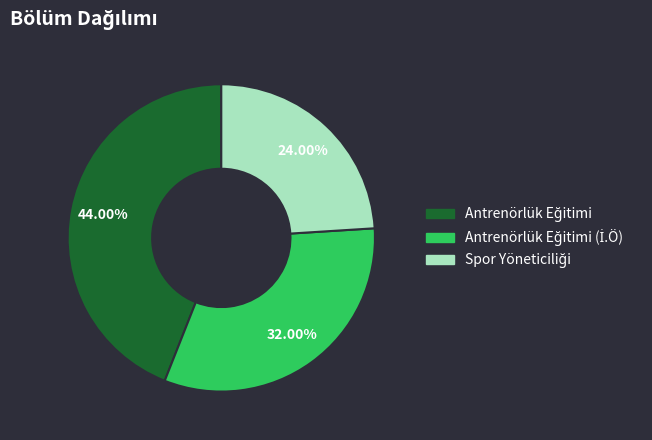

Does any single category account for the majority?

No